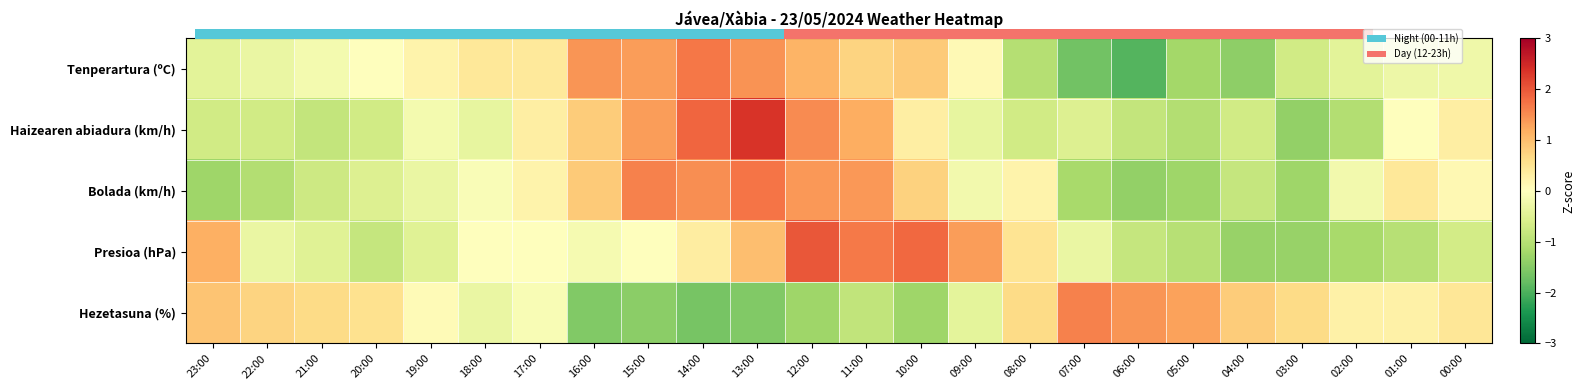

What is the total value across all series at 21:00?

0.6